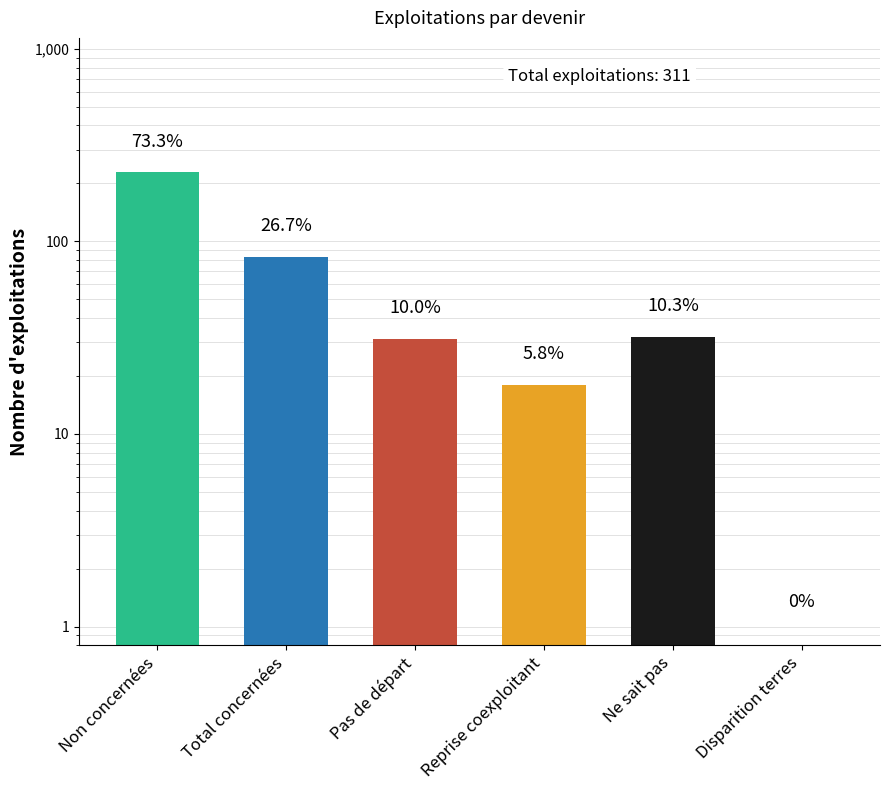

Reading right to left, what are all the values shown in this chart?

0	32	18	31	83	228